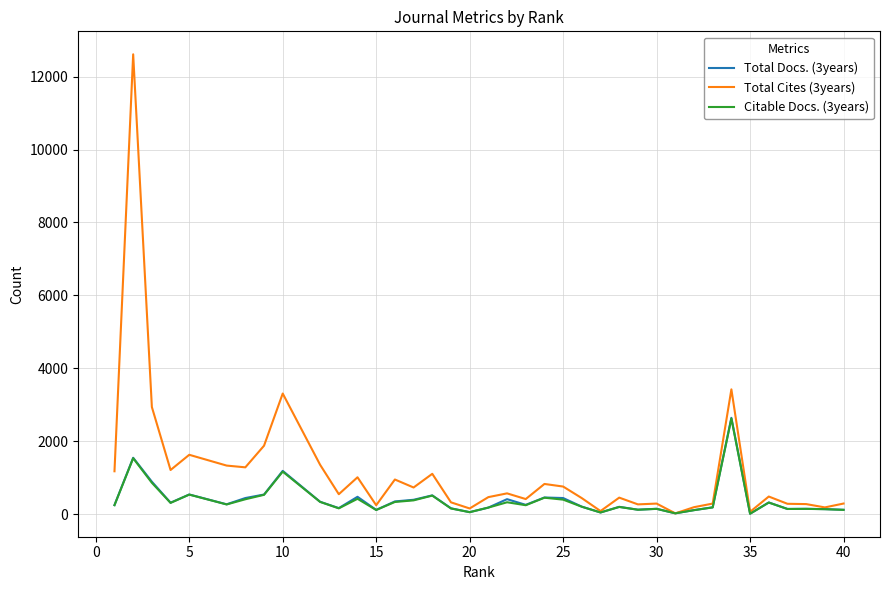

Which series has the largest total across all categories?

Total Cites (3years)